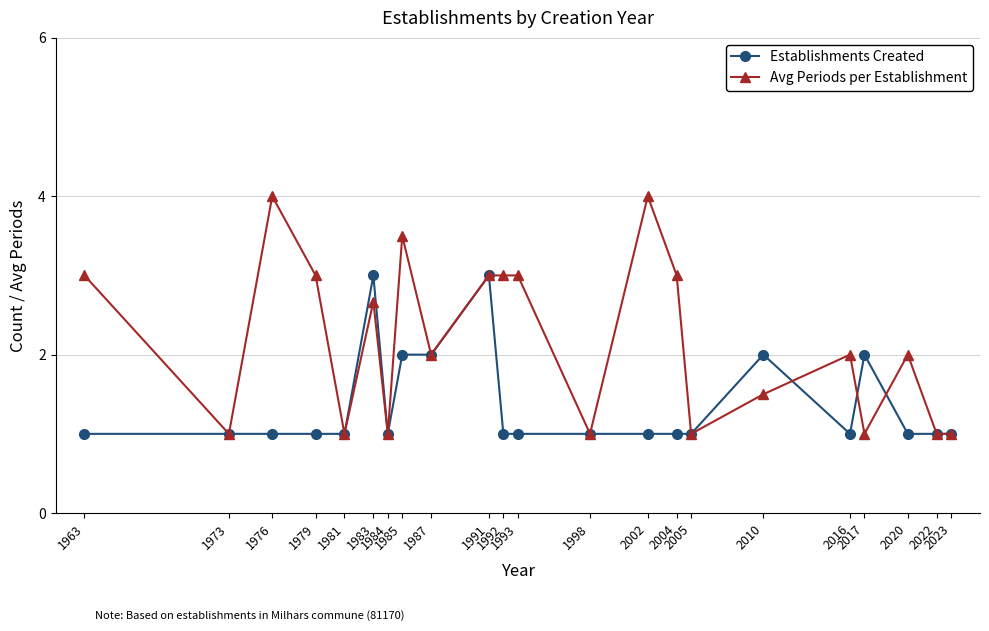

What is the approximate value of Avg Periods per Establishment at 2023?

1.0